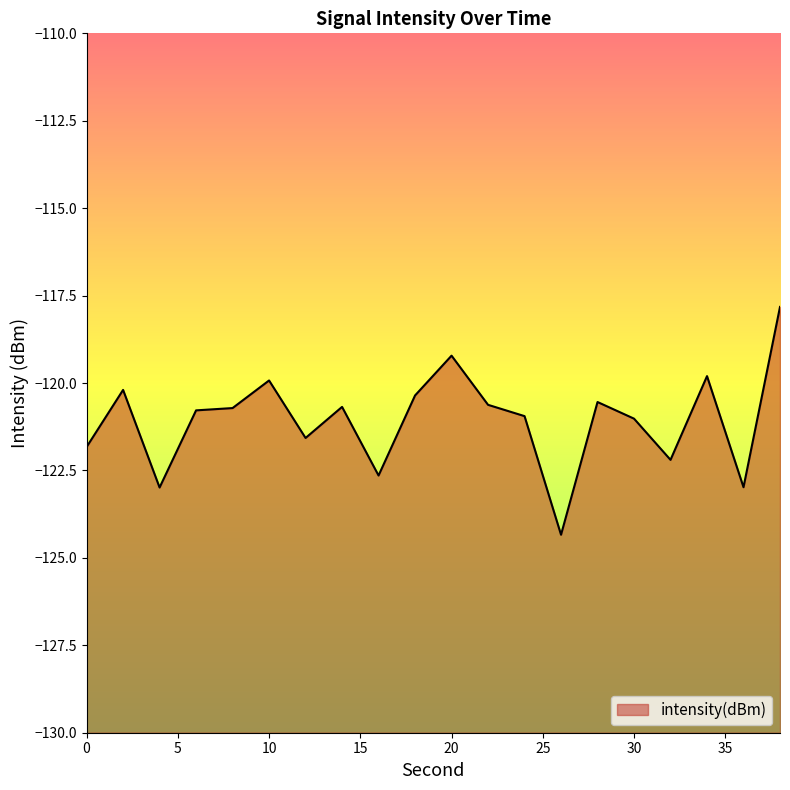

What is the difference between the values at 18 and 38?

2.5